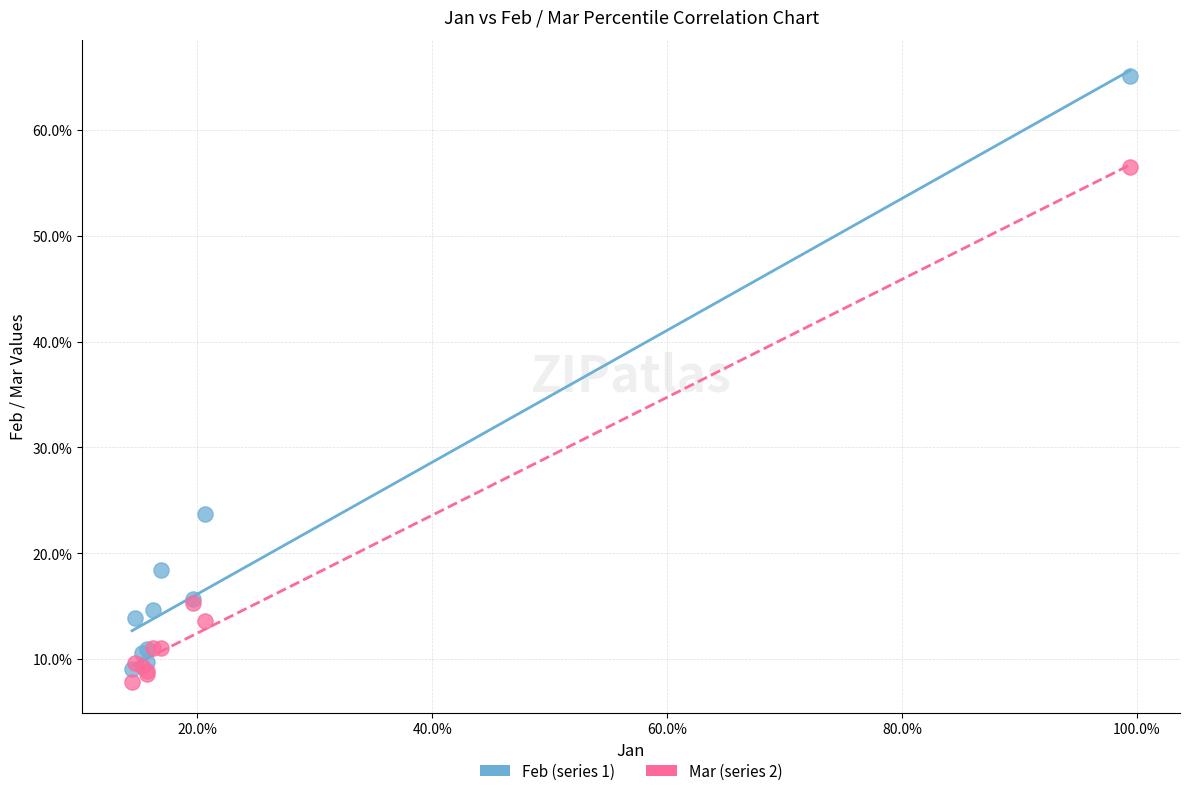

What are all the series names shown in the legend?

Feb (series 1), Mar (series 2)